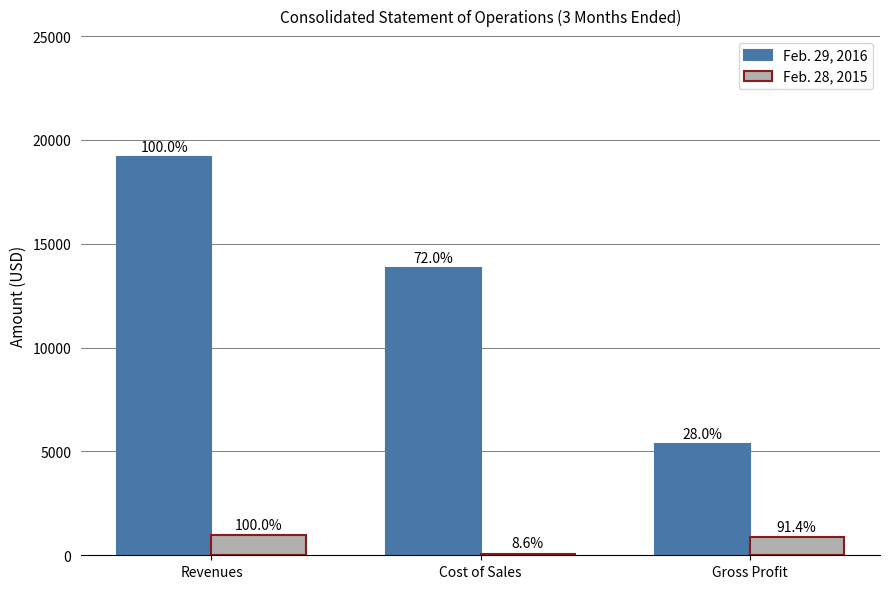

How many bars are there in each group?

2